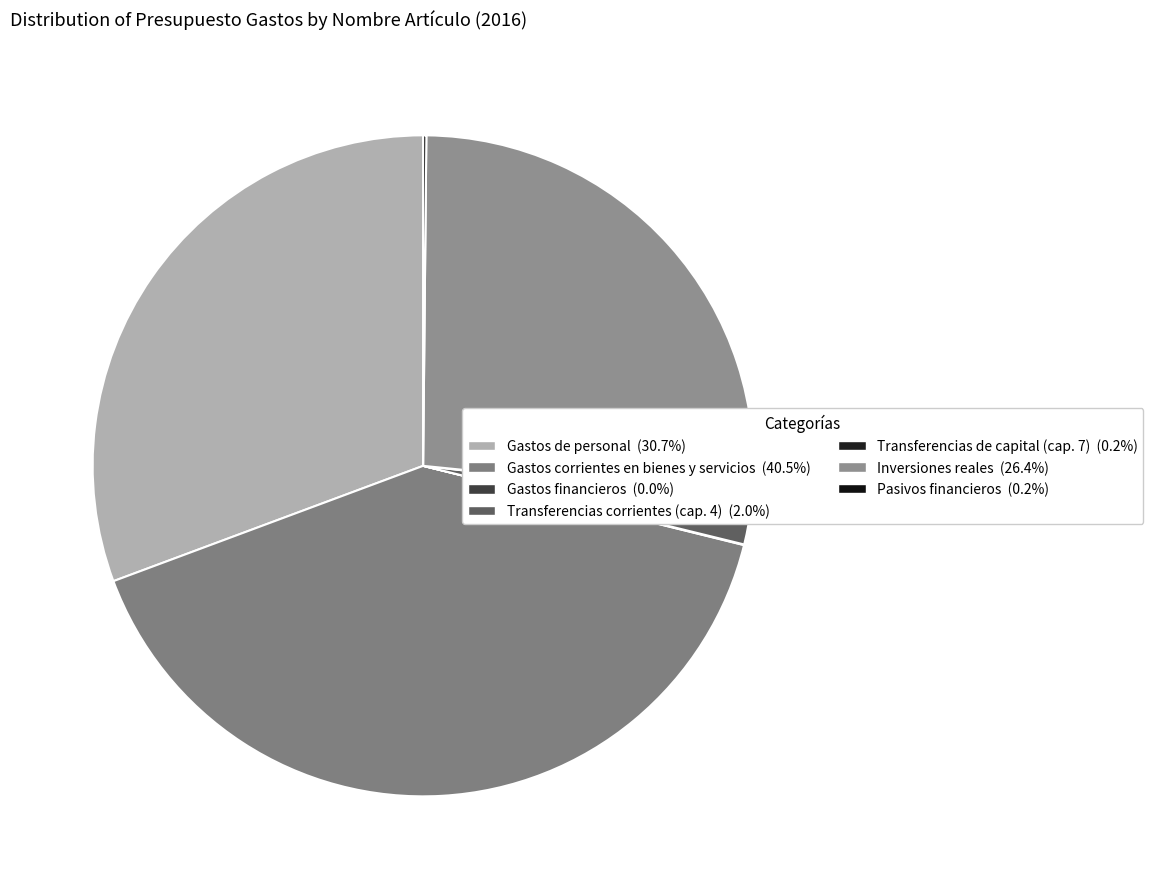

What is the ratio of the value at Inversiones reales to the value at Transferencias corrientes (cap. 4)?

13.0